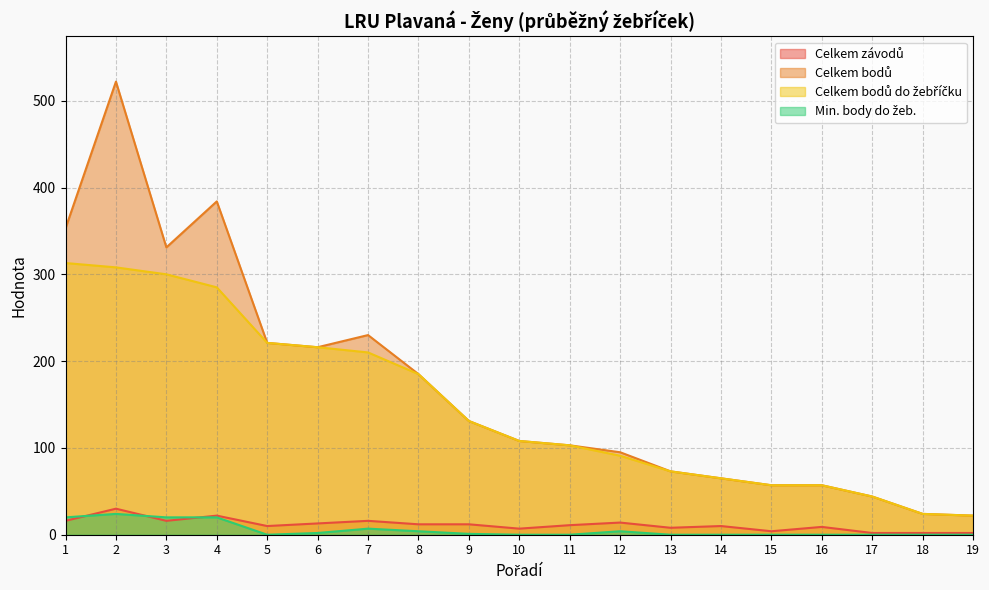

Which series has the largest range (max minus min)?

Celkem bodů